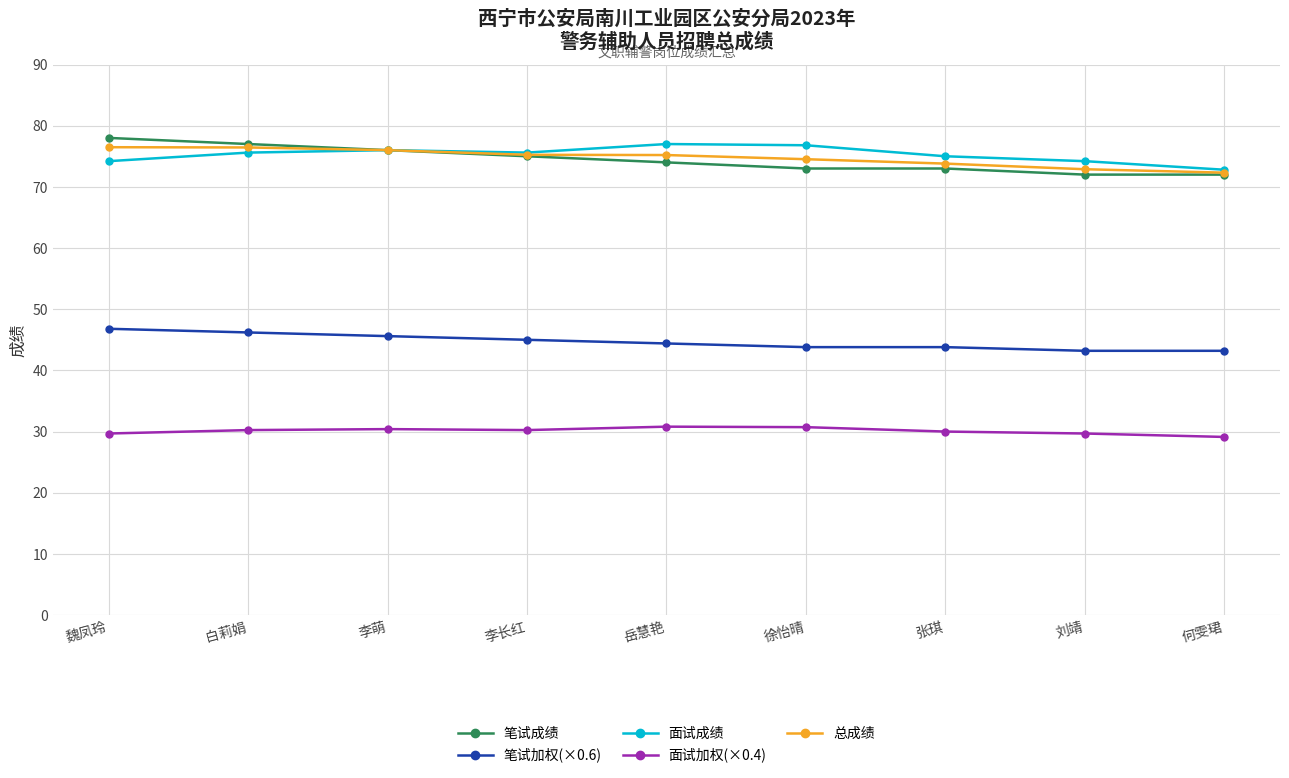

Is the value of 笔试加权(×0.6) at 岳慧艳 greater than the value of 笔试成绩 at 徐怡晴?

No